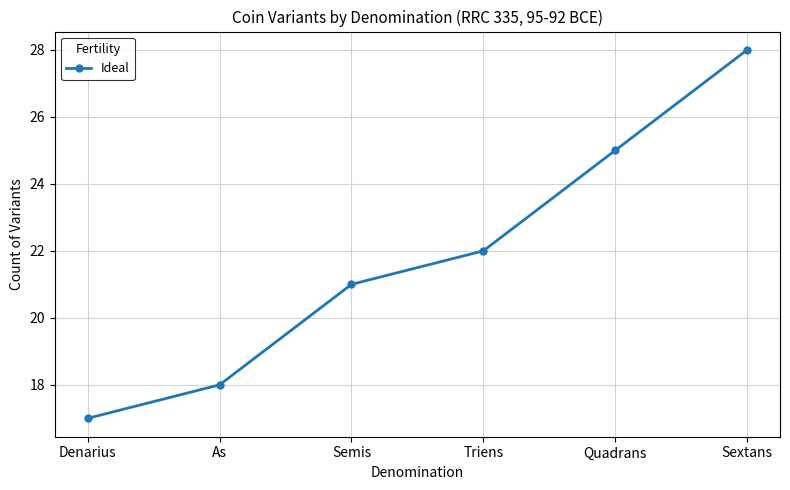

Does the chart display data point markers on the line(s)?

Yes